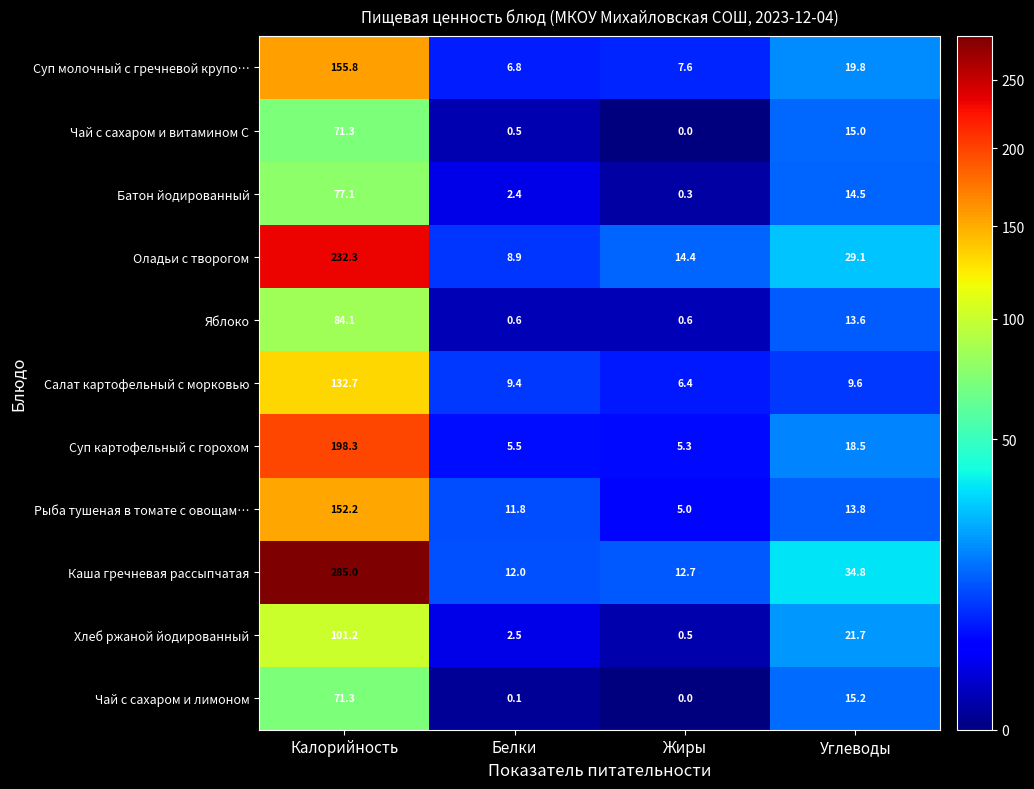

How many data points does each series have?

4